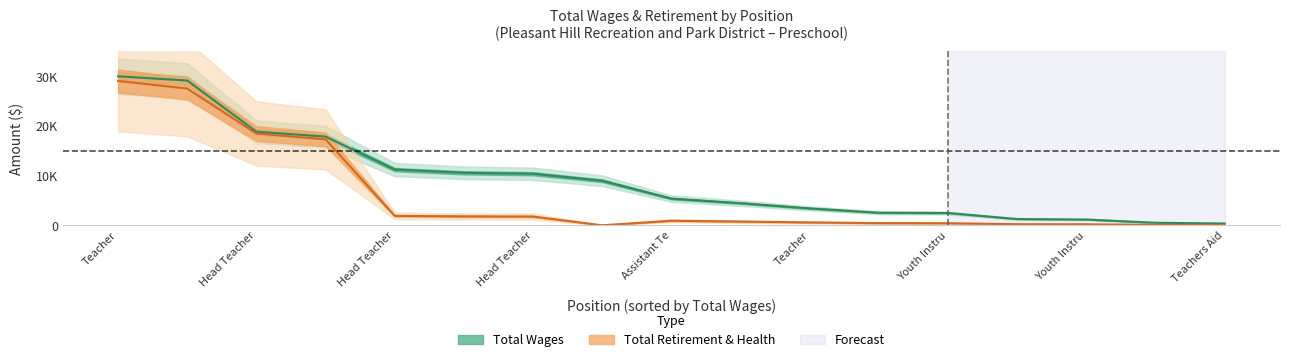

Rank the series at Youth Instru from lowest to highest value.

total_retirement, total_wages